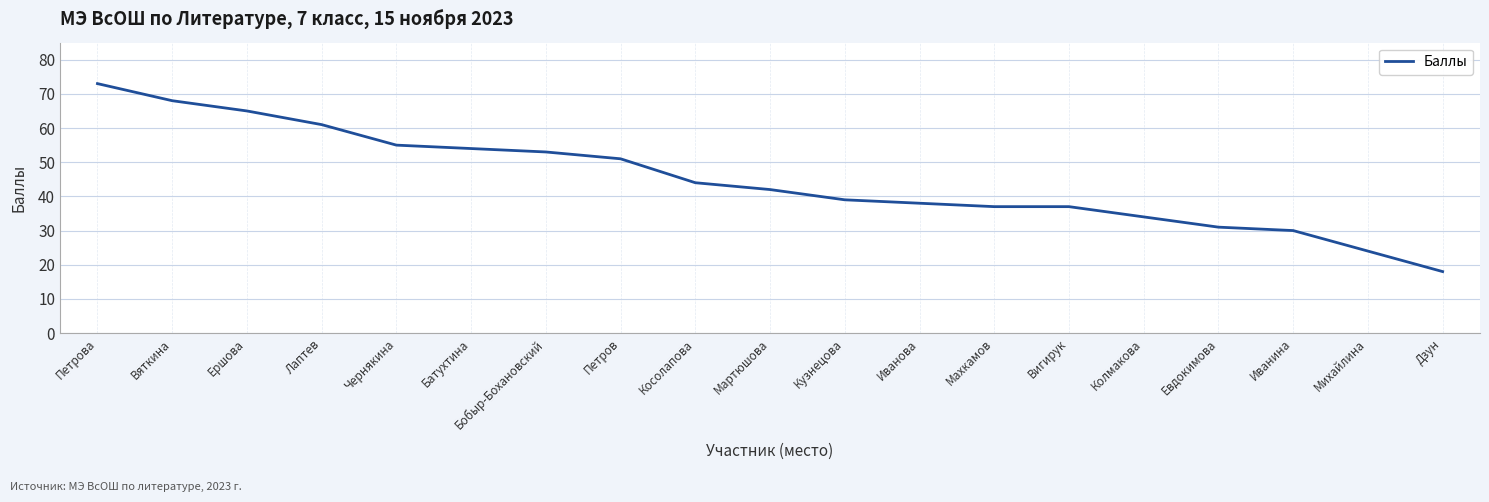

Is it true that the value at Батухтина is 11?

False